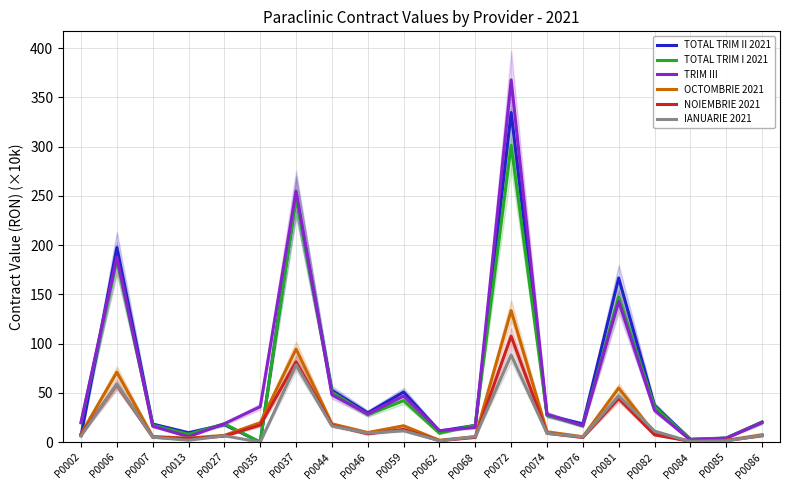

Which series changed the most between P0044 and P0084?

TOTAL TRIM II 2021